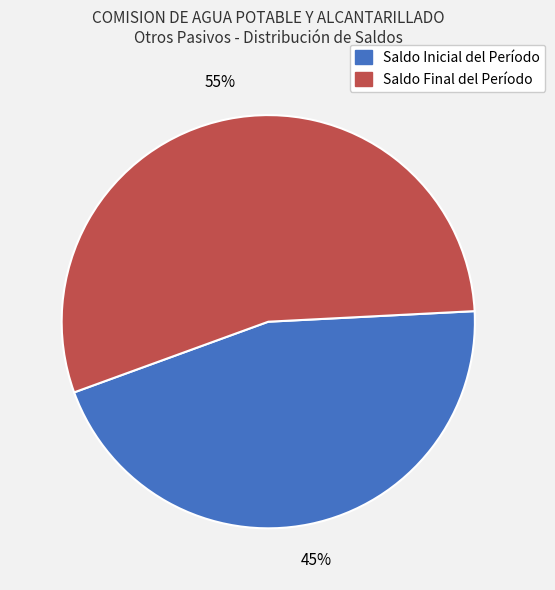

The Saldo Inicial del Período slice represents 60% of the pie. True or false?

False